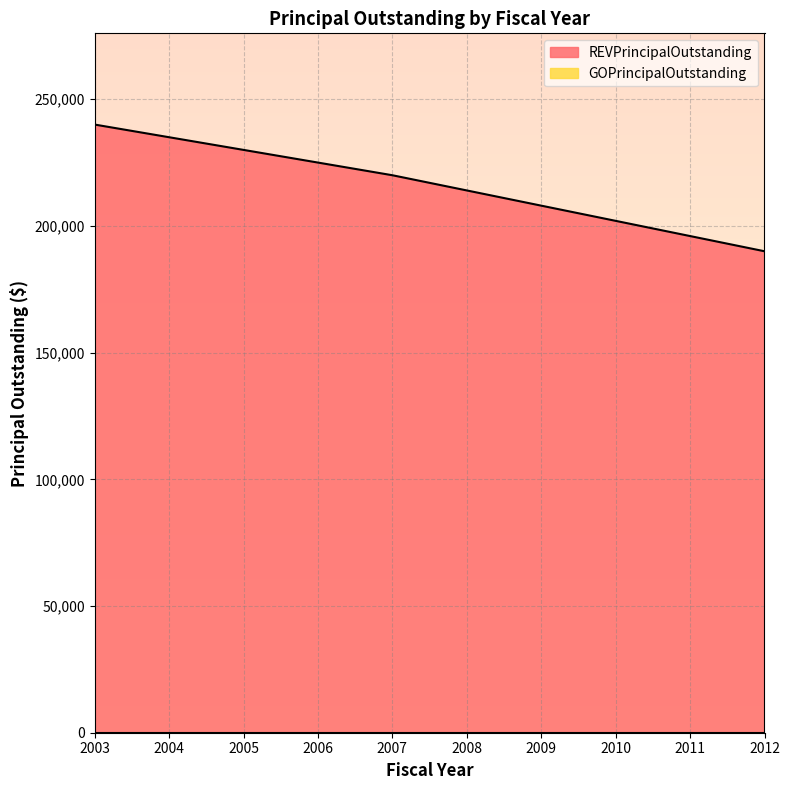

Which category has the lowest value across all series?

2012